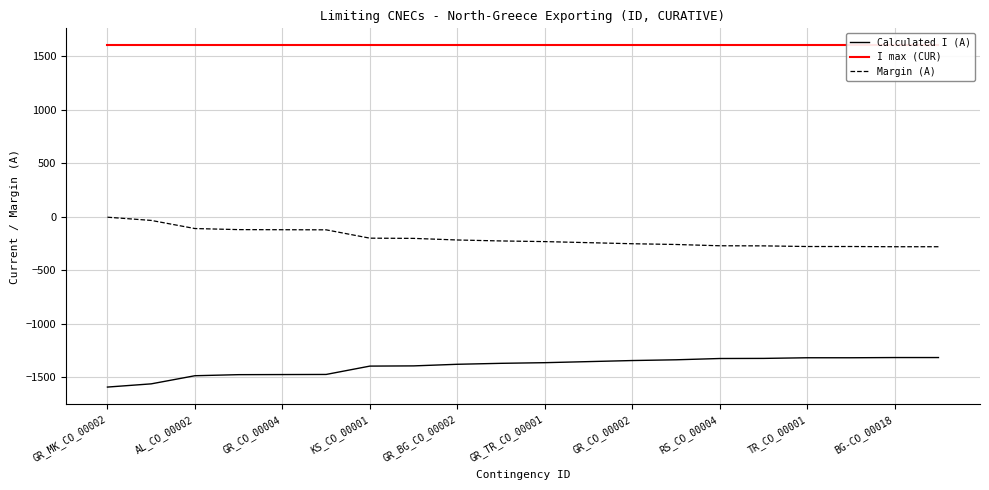

Rank the series by their average value, from highest to lowest.

I max (CUR), Margin (A), Calculated I (A)